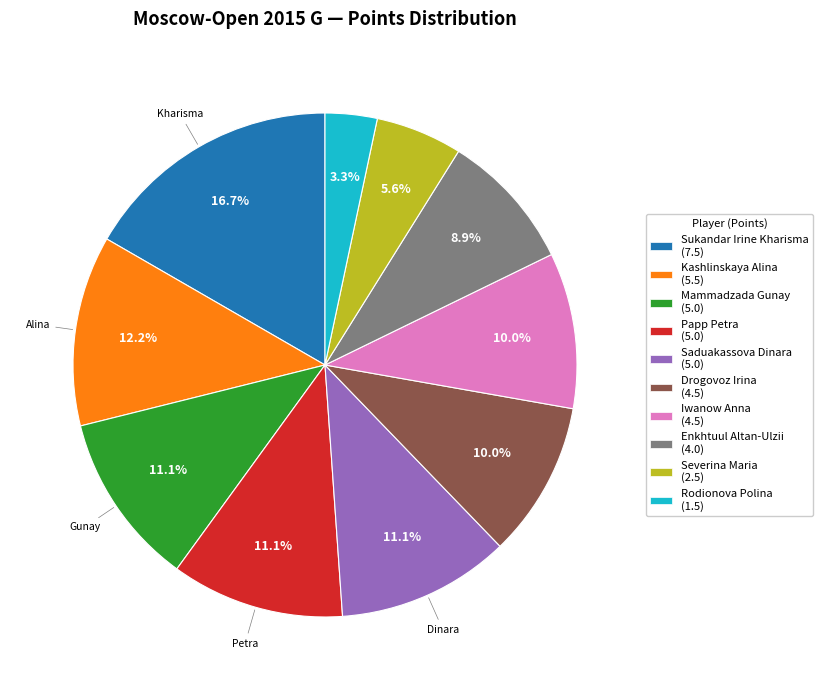

Is there any slice that represents more than half of the pie?

No